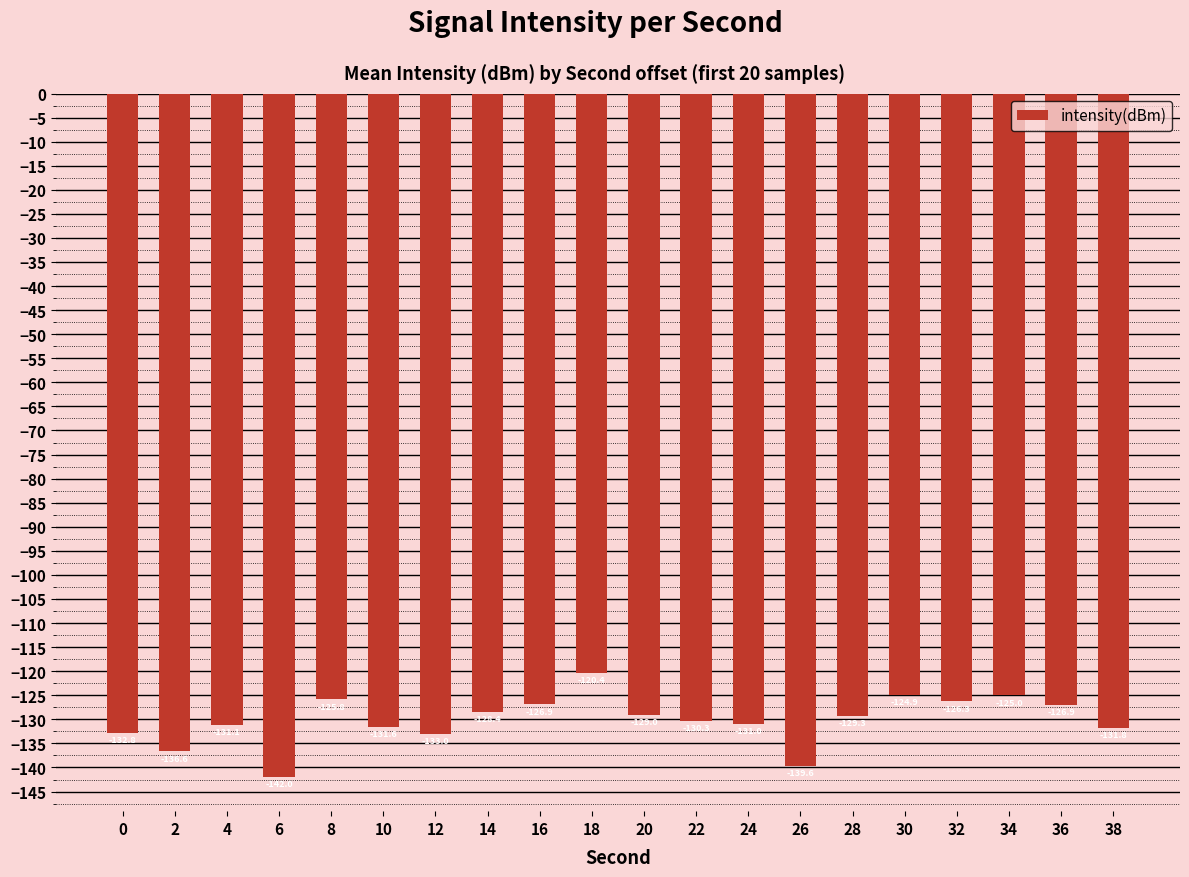

Reading left to right, extract all data points from this chart.

0=-132.8	2=-136.6	4=-131.1	6=-142.0	8=-125.8	10=-131.6	12=-133.0	14=-128.4	16=-126.9	18=-120.4	20=-129.0	22=-130.3	24=-131.0	26=-139.6	28=-129.3	30=-124.9	32=-126.3	34=-125.0	36=-126.9	38=-131.8